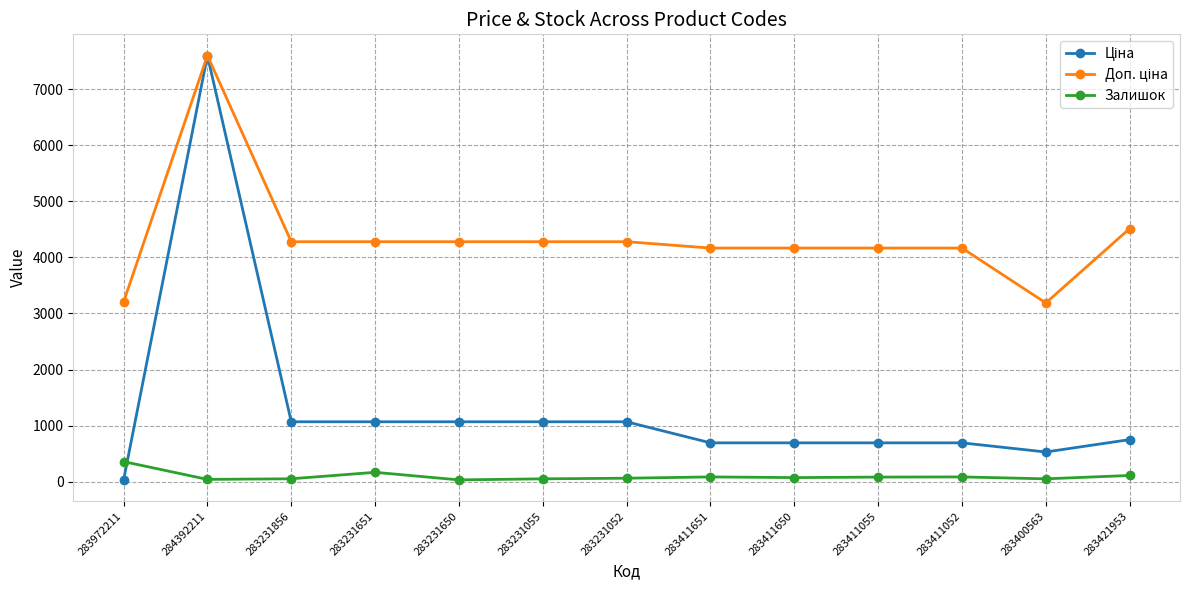

Which label corresponds to the largest value in the chart?

284392211